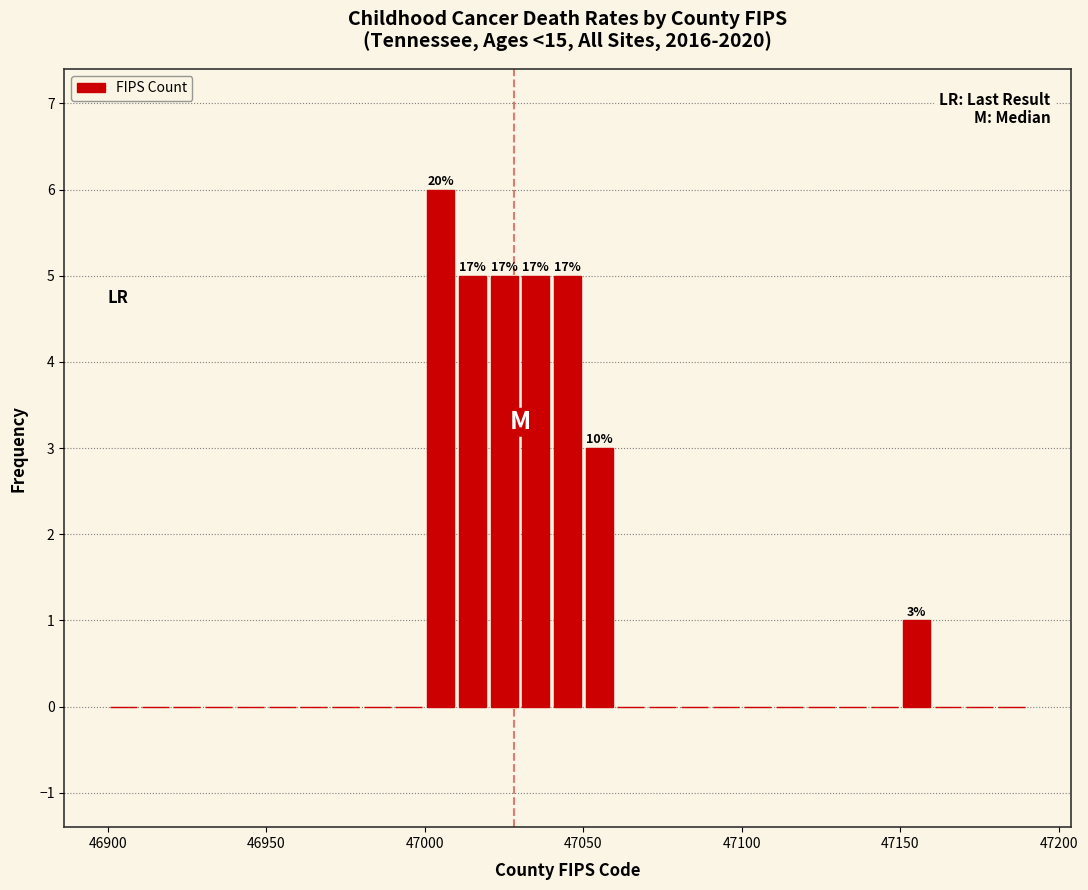

Around what value on the x-axis is the tallest bar? Give the approximate position of its centre, as read against the axis.

47005